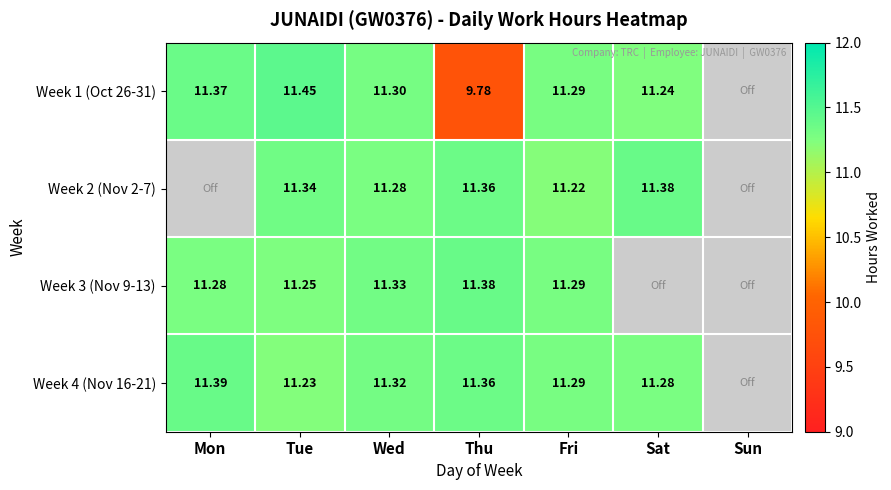

Is the value of Week 4 (Nov 16-21) at Fri greater than the value of Week 1 (Oct 26-31) at Tue?

No